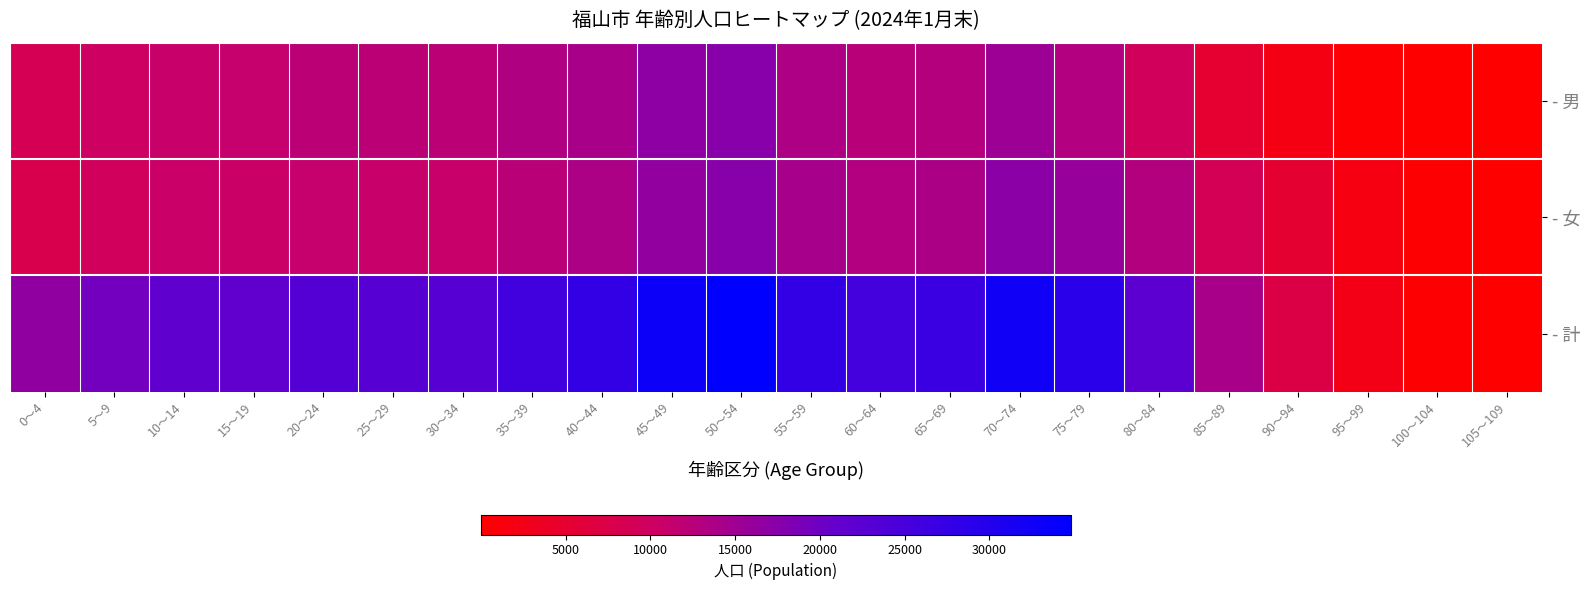

Between 50～54 and 55～59, which series saw the biggest shift?

- 計